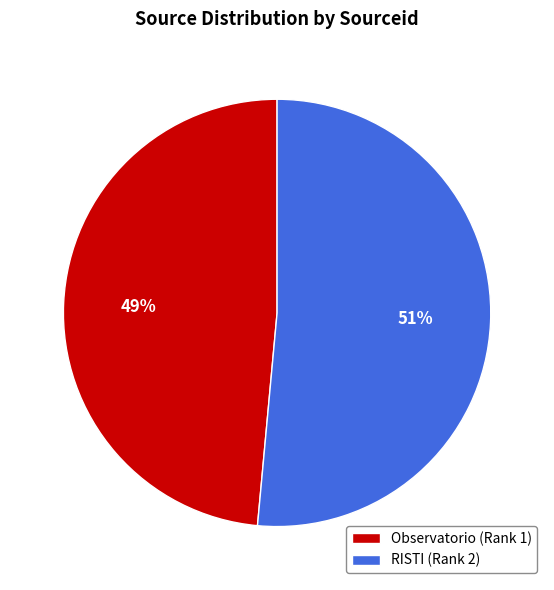

To the nearest percent, what is the average slice percentage?

50%